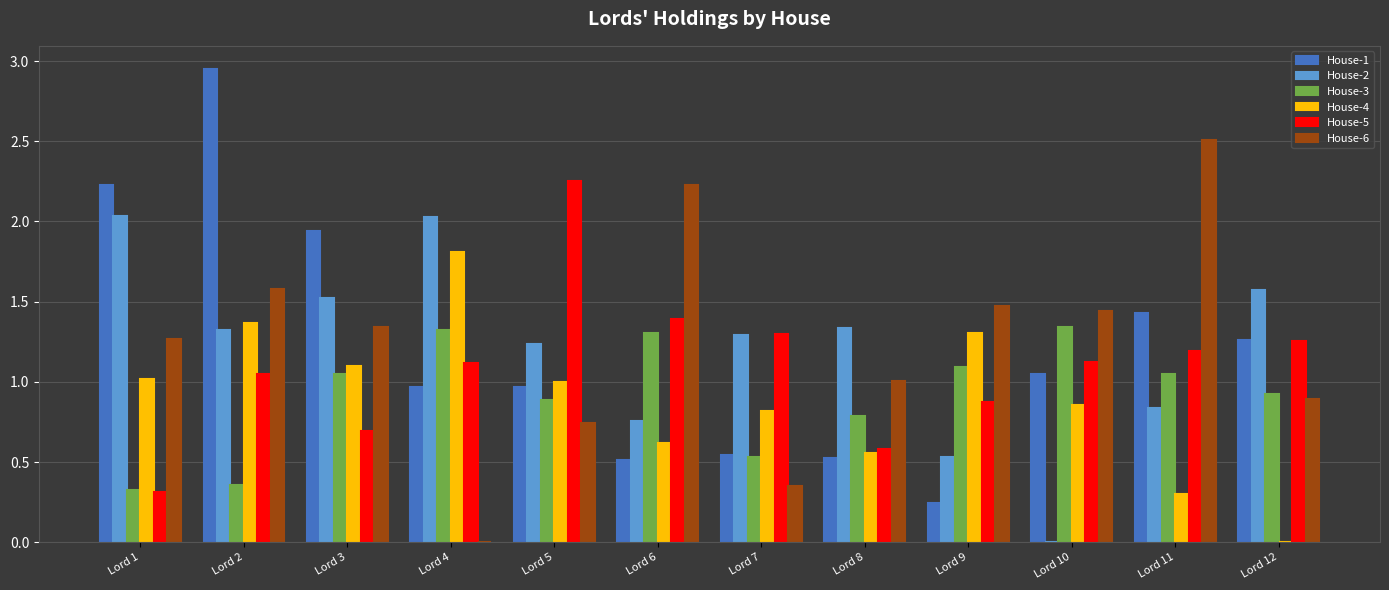

What is the sum of all House-1 values?

14.6